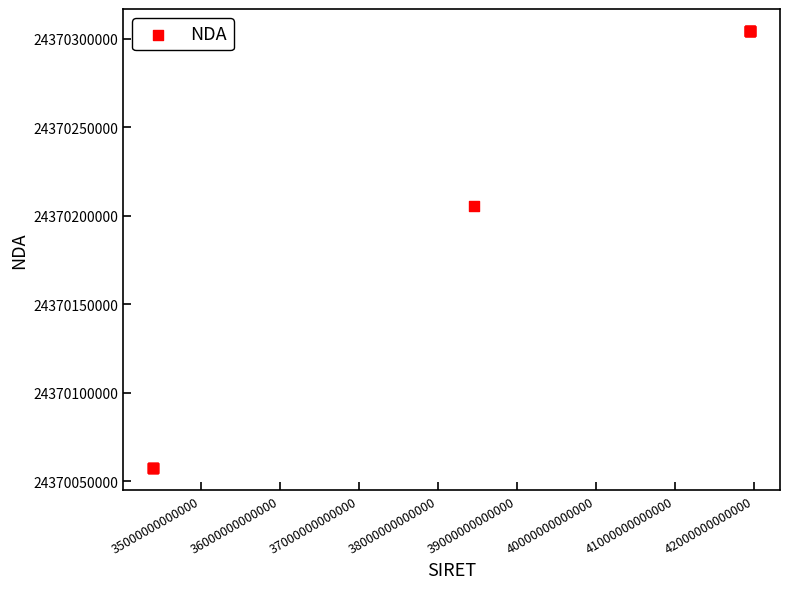

What Y value in the scatter plot is closest to 24370180887?

24370205637